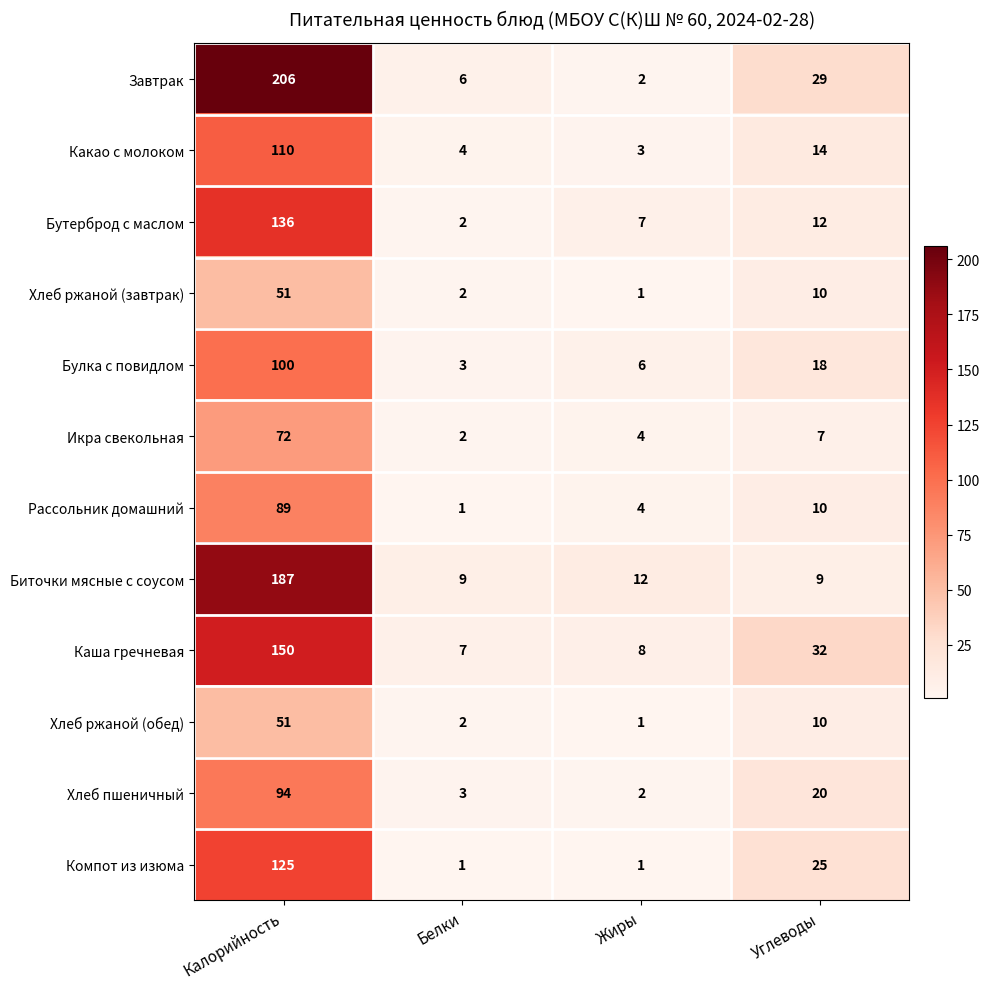

What is the average value of the Завтрак series?

61